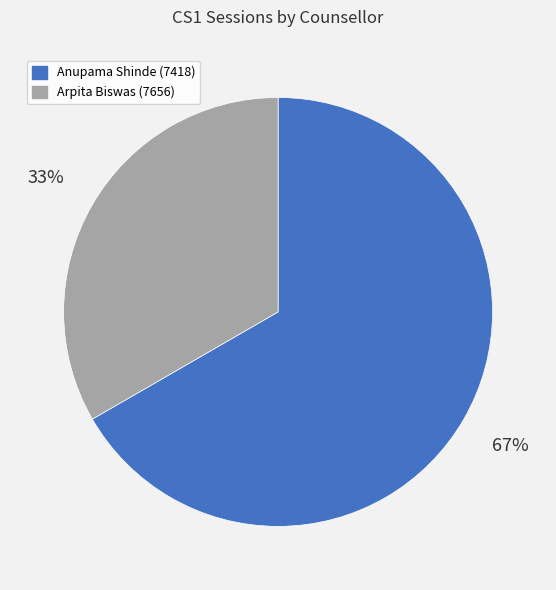

The Arpita Biswas (7656) slice represents 33% of the pie. True or false?

True